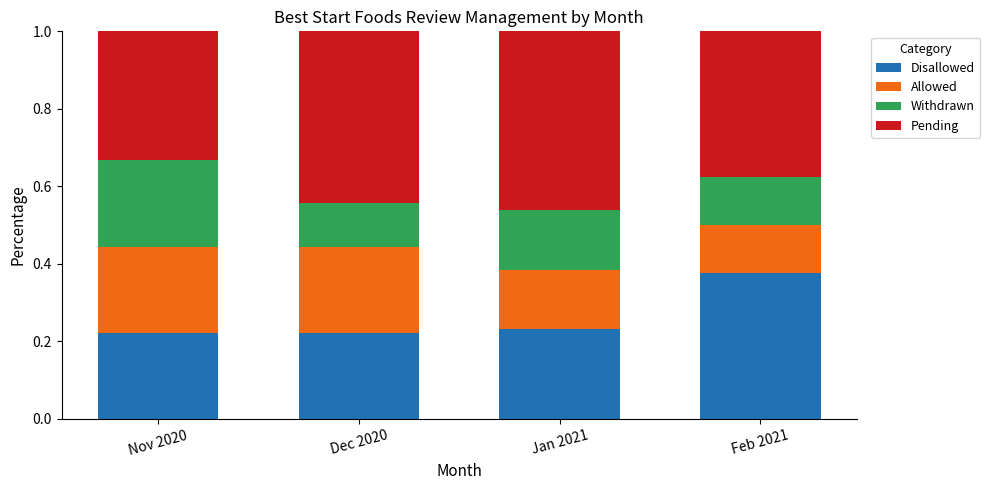

What is the total value across all series at Nov 2020?

1.0